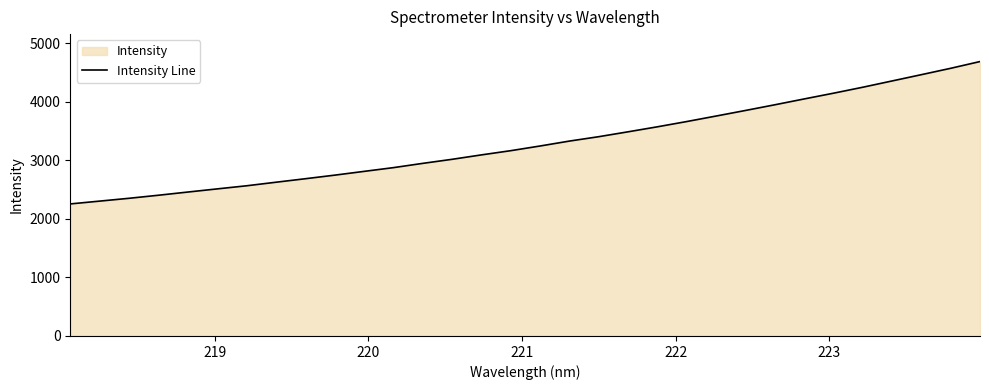

What is the difference between the maximum and minimum values?

2430.2